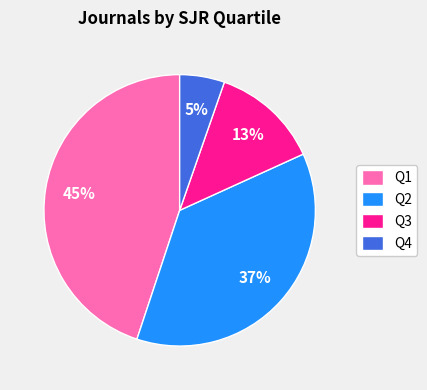

What percentage is the Q1 slice, to the nearest percent?

45%